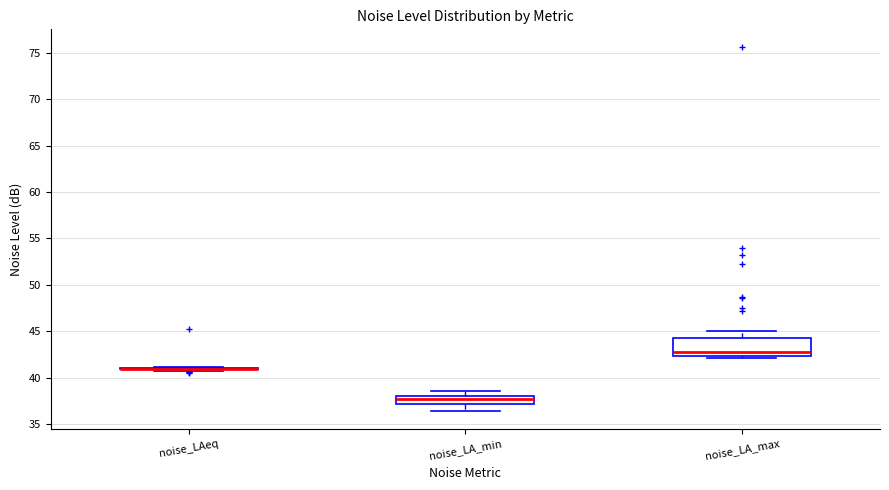

Reading left to right, transcribe this box plot: for each box, give where its median line is, the range the box spans, and where its two whiskers end, as read against the y-axis. The values are not printed on the chart, so give them approximately, as read against the axis.

noise_LAeq: box collapsed to a line at 41.0, whiskers 41.0 to 41.0
noise_LA_min: median 37.5, box 37.0 to 38.0, whiskers 36.5 to 38.5
noise_LA_max: median 42.5 (just above the box's lower edge), box 42.5 to 44.0, whiskers 42.0 to 45.0